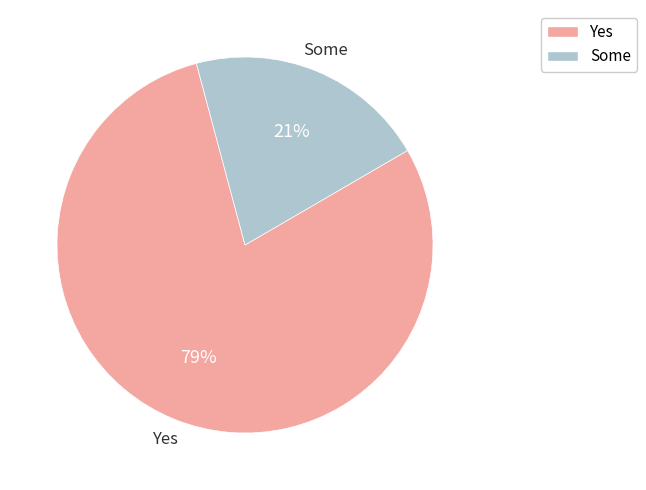

Is the sum of Some and Yes greater than half?

Yes